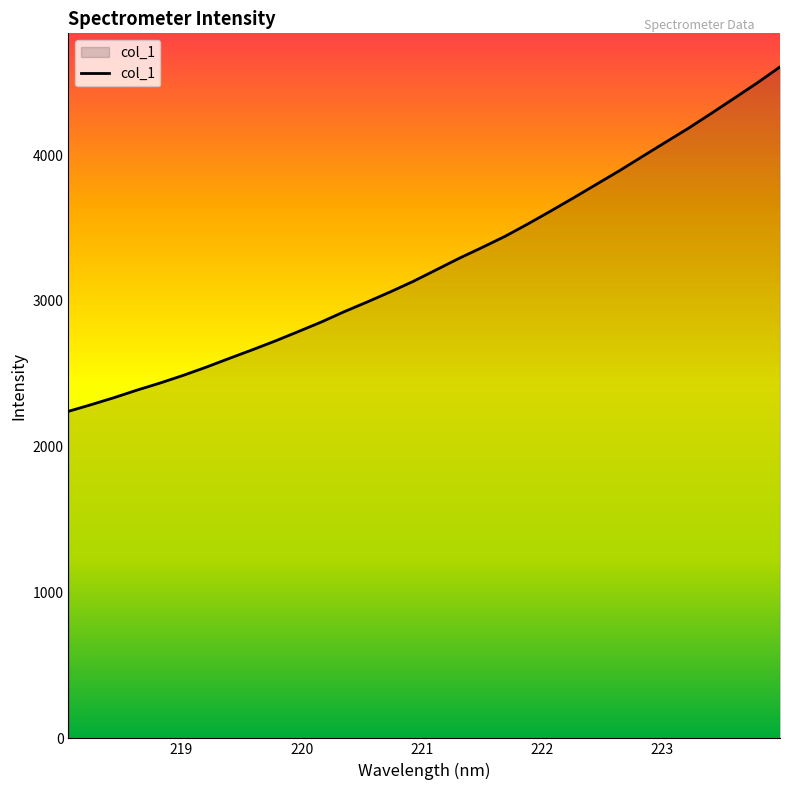

What is the smallest value displayed?

2242.5